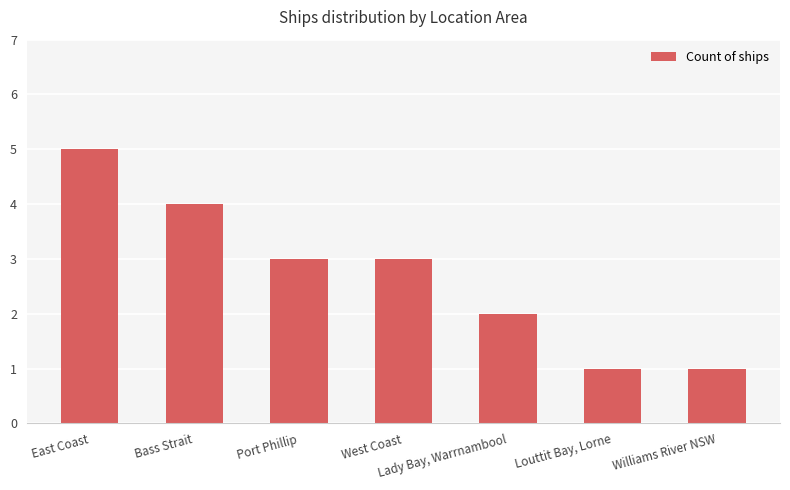

Between Williams River NSW and Bass Strait, which is larger?

Bass Strait